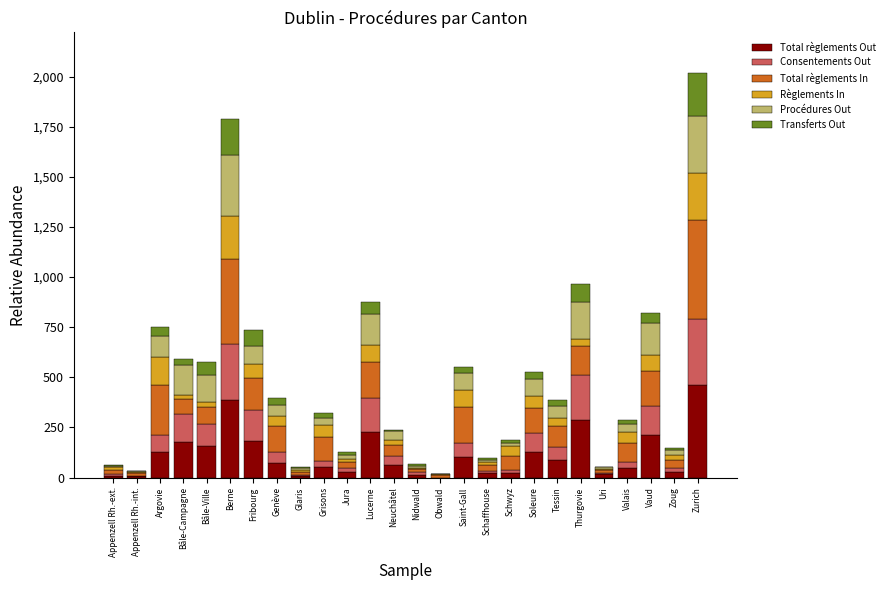

At which label does Total règlements Out reach its peak?

Zurich